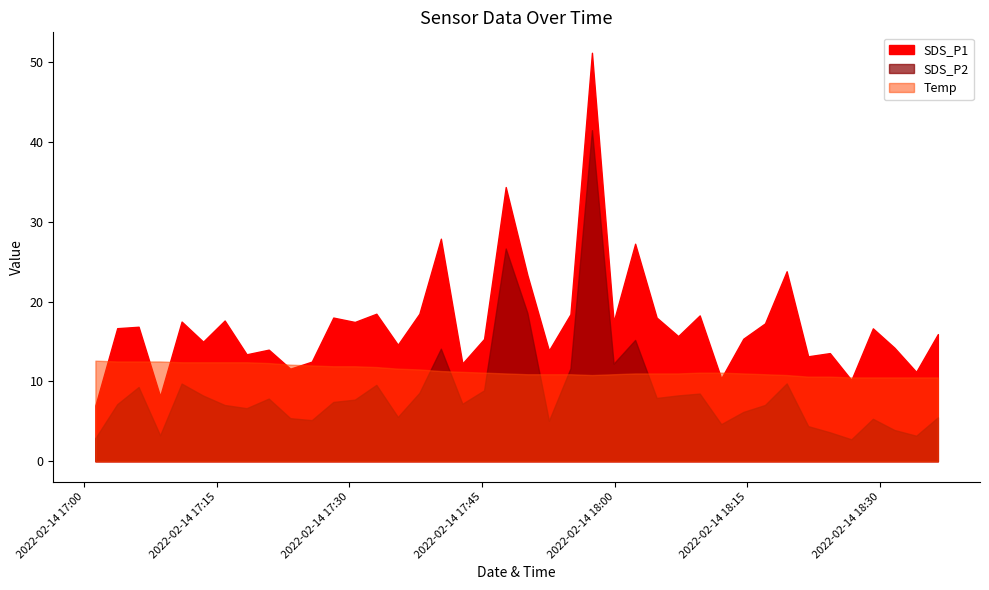

The value of SDS_P2 at 10 is 2.8. True or false?

False